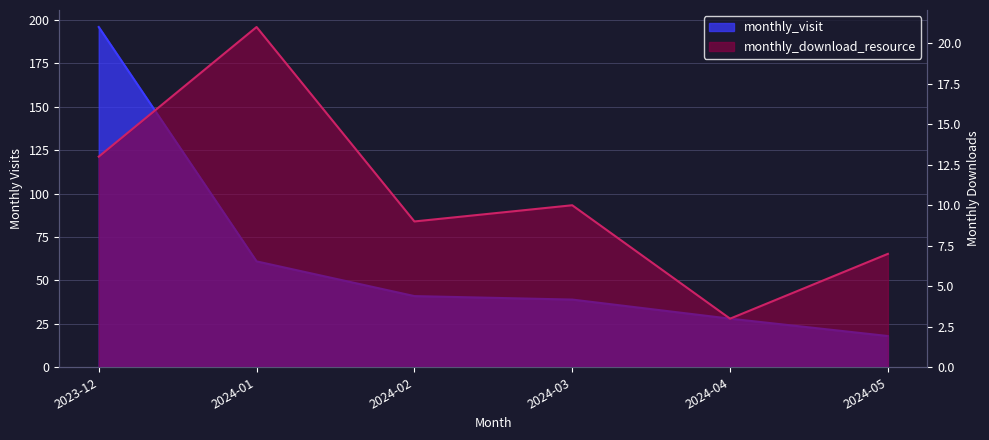

At 2024-05, list the series in order from largest to smallest.

monthly_visit, monthly_download_resource